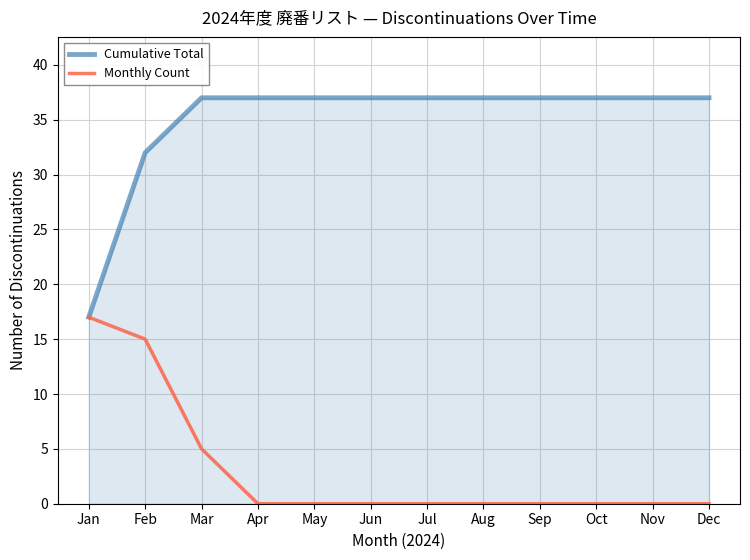

True or false: Monthly Count has a value of 0 at Jul.

True